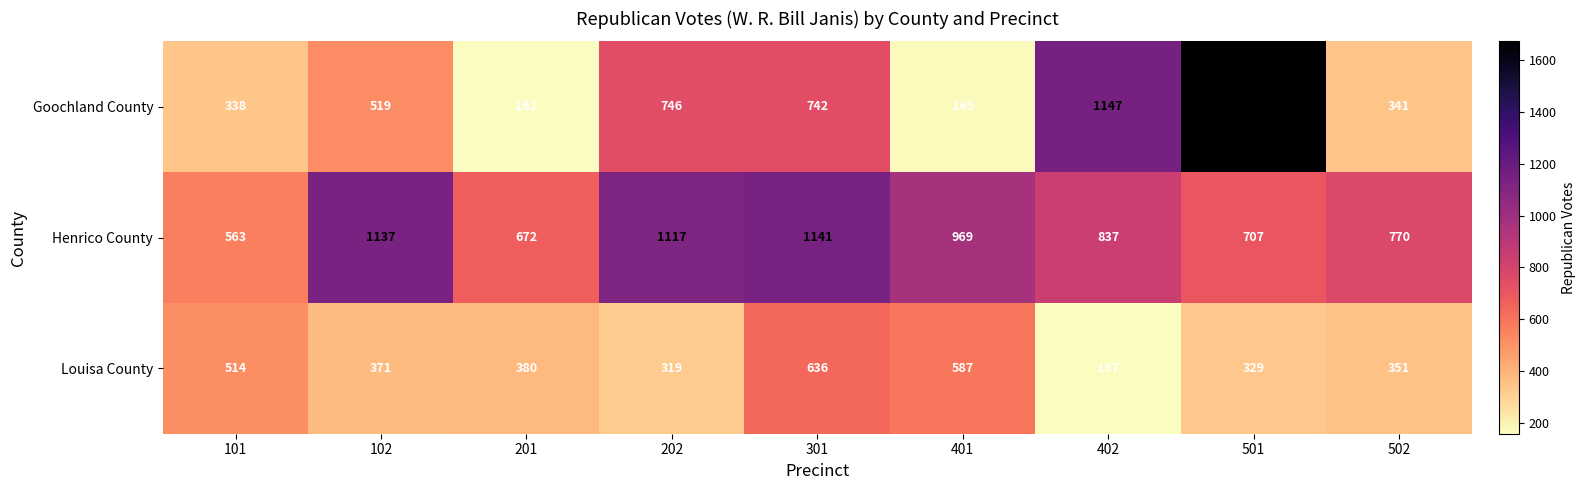

What is the maximum value for Louisa County?

636